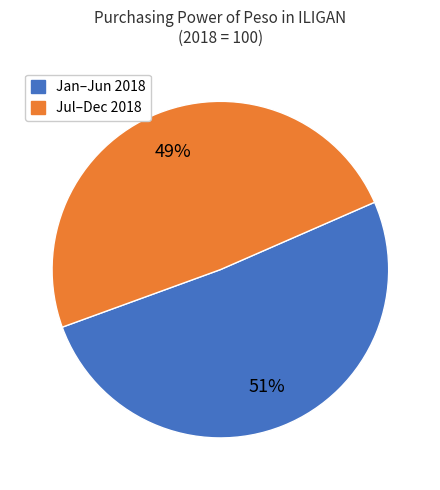

How many slices are in this pie chart?

2